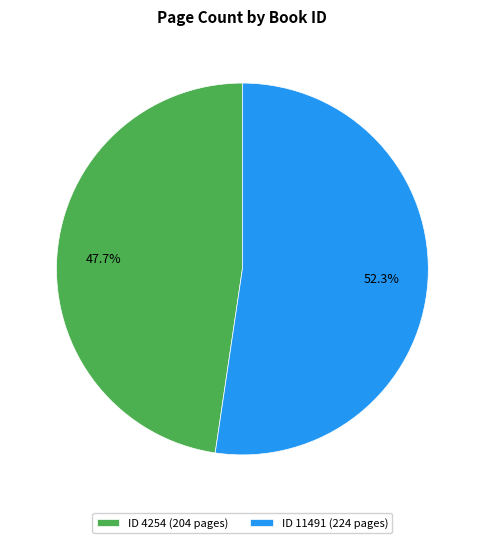

Does any single category account for the majority?

Yes